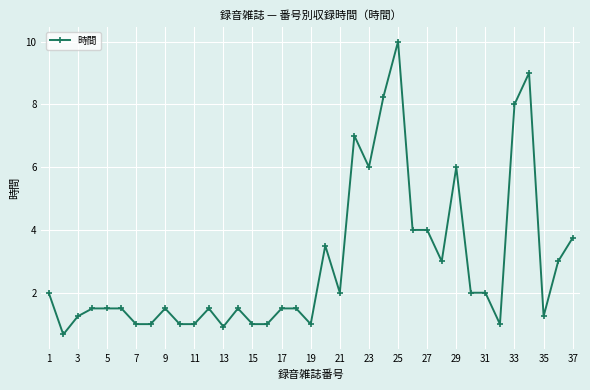

How many categories are shown in the chart?

37